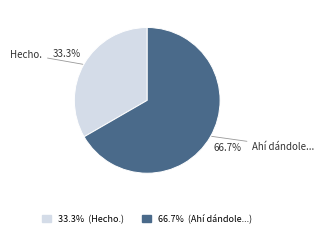

To the nearest percent, what percentage of the pie is Ahí dándole...?

67%